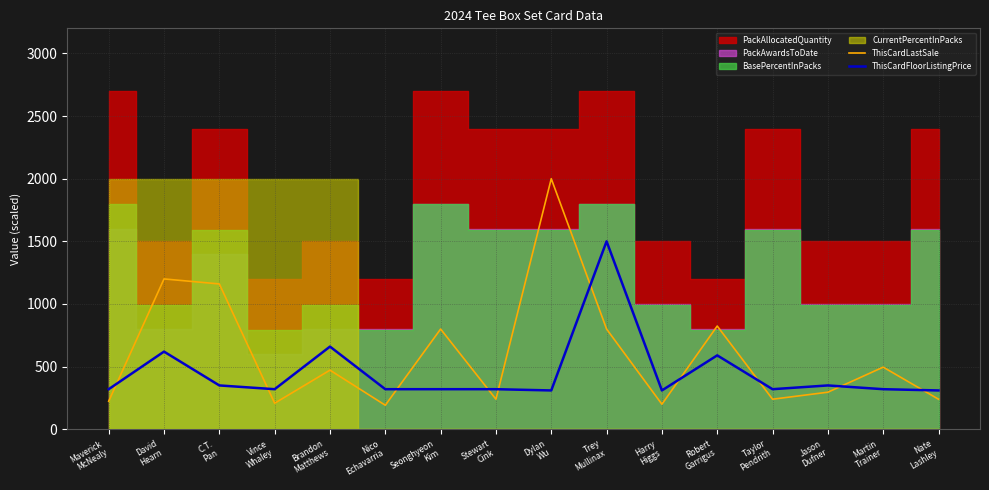

What is the label of the 9th point from the right?

Stewart
Cink